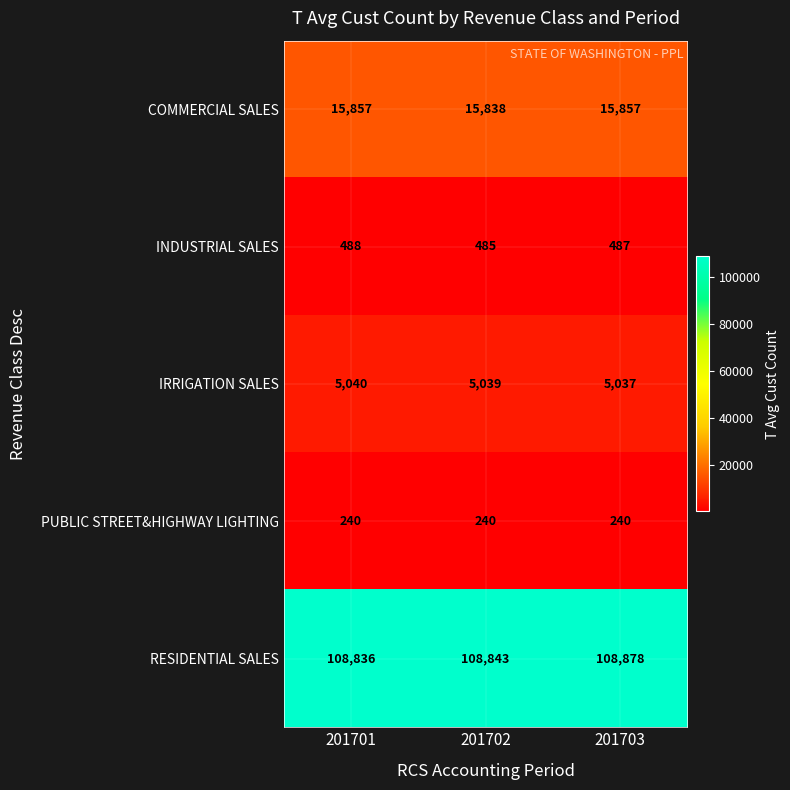

Reading left to right, extract all data points from this chart.

COMMERCIAL SALES: 15857	15838	15857
INDUSTRIAL SALES: 488	485	487
IRRIGATION SALES: 5040	5039	5037
PUBLIC STREET&HIGHWAY LIGHTING: 240	240	240
RESIDENTIAL SALES: 108836	108843	108878